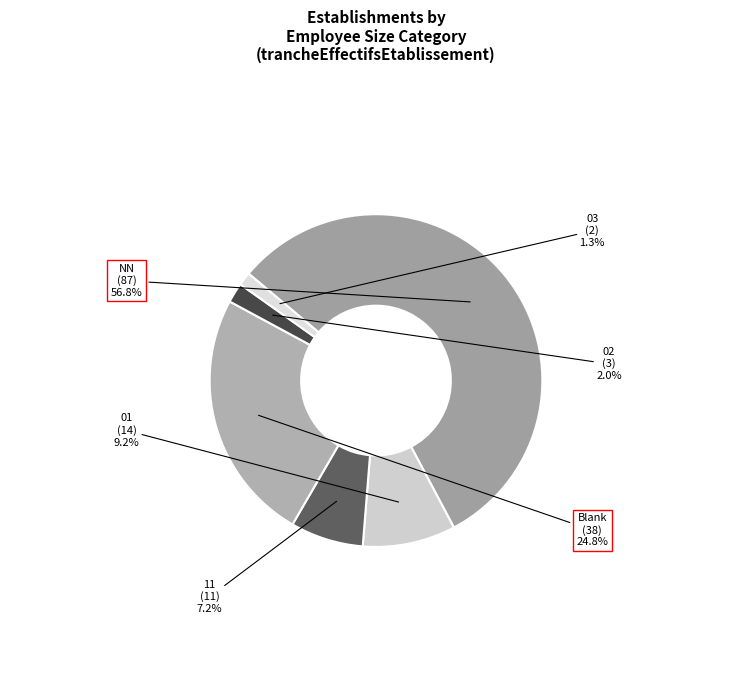

The 21 slice represents 15% of the pie. True or false?

False